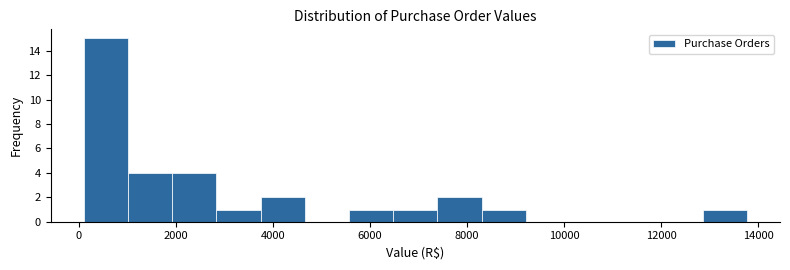

Reading left to right, transcribe this chart: for each bar, give the range it covers on the x-axis and its height. Neither the bar edges nor the heights are printed on the chart, so give them approximately, as read against the axes.

200 to 1000: 15
1000 to 2000: 4
2000 to 2800: 4
2800 to 3800: 1
3800 to 4600: 2
4600 to 5600: 0
5600 to 6400: 1
6400 to 7400: 1
7400 to 8400: 2
8400 to 9200: 1
9200 to 10200: 0
10200 to 11000: 0
11000 to 12000: 0
12000 to 12800: 0
12800 to 13800: 1